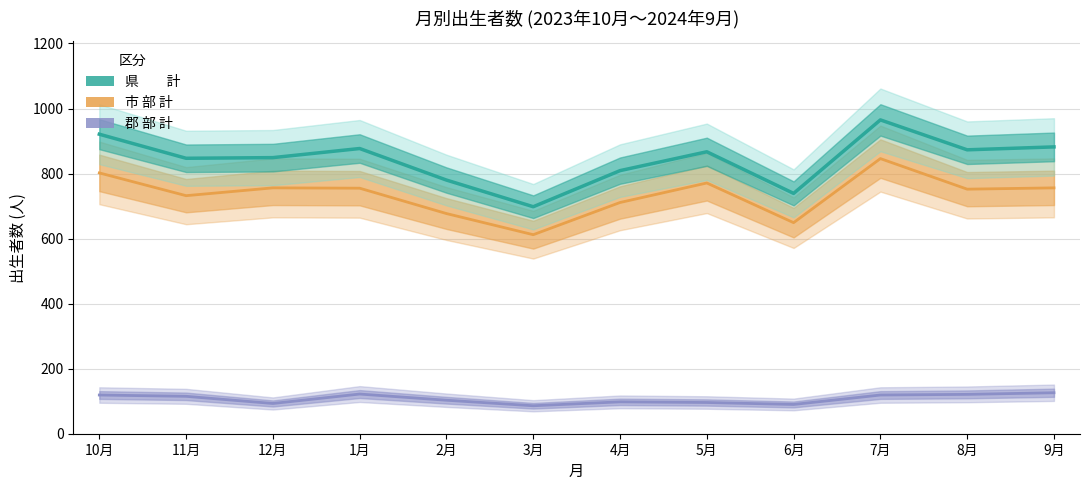

What is the lowest value of the 市 部 計 series?

612